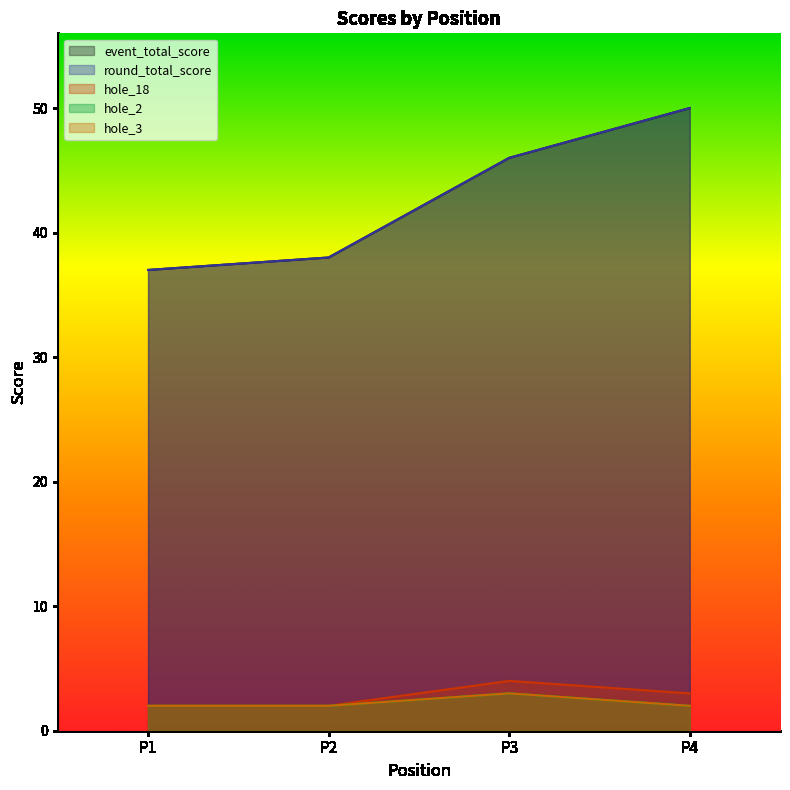

The hole_3 series shows 2 at P4. True or false?

True